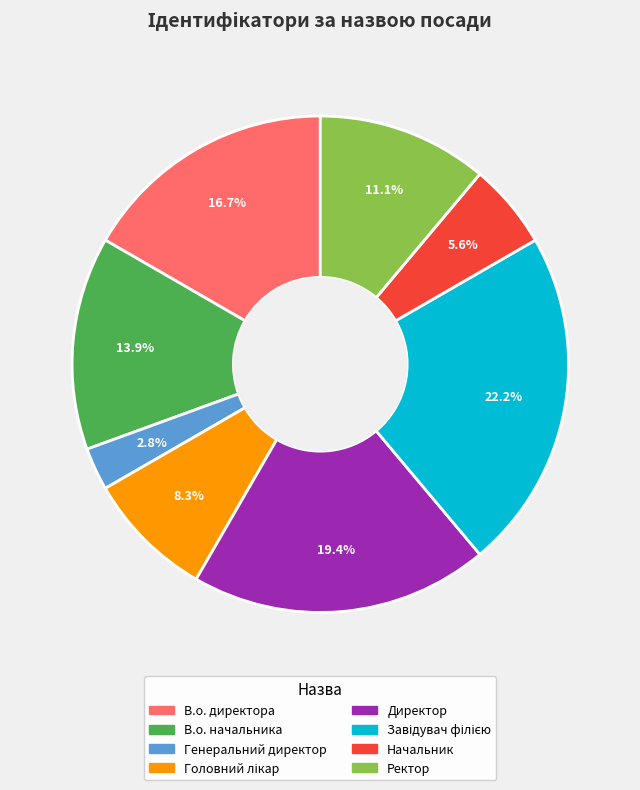

Is it true that В.о. директора is 9% of the pie?

False